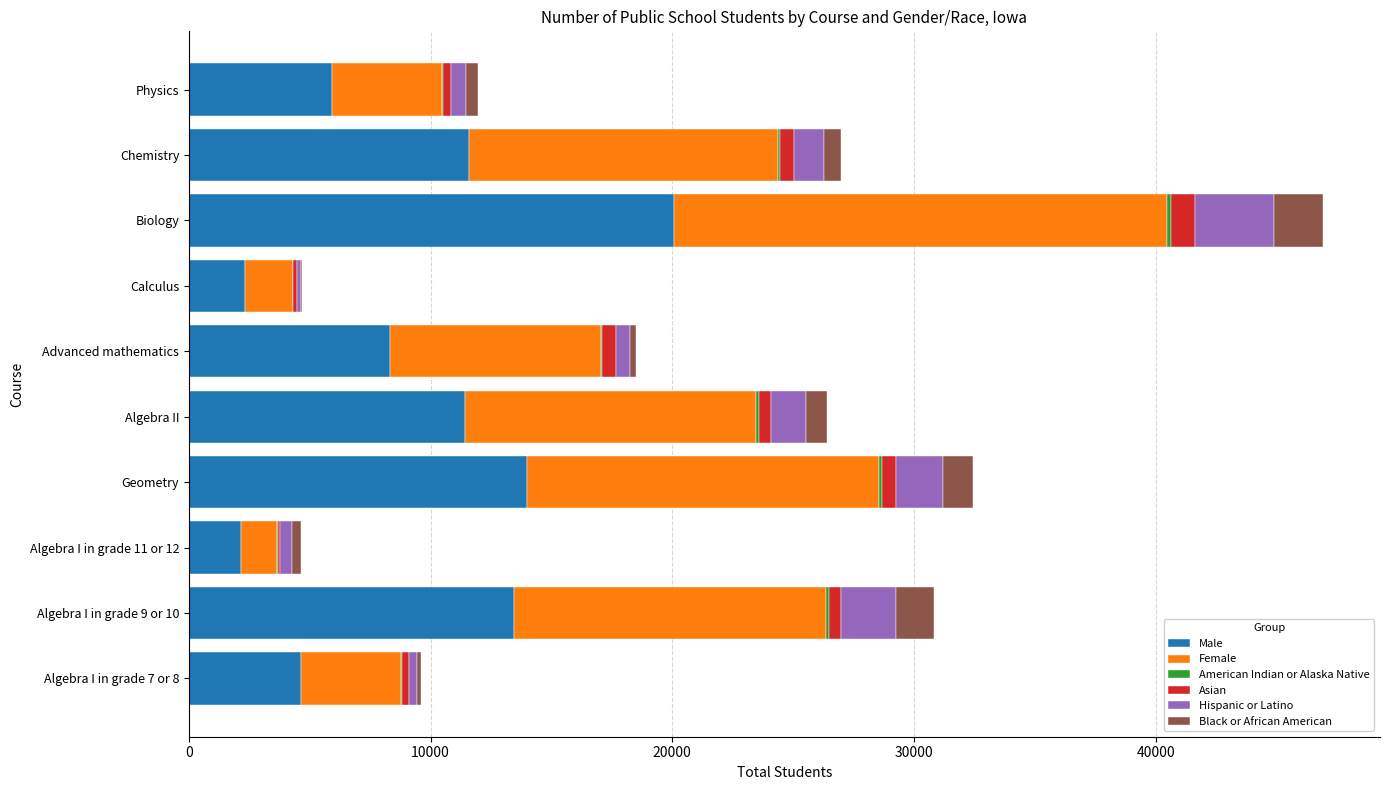

At which category is the sum across all series the highest?

Biology